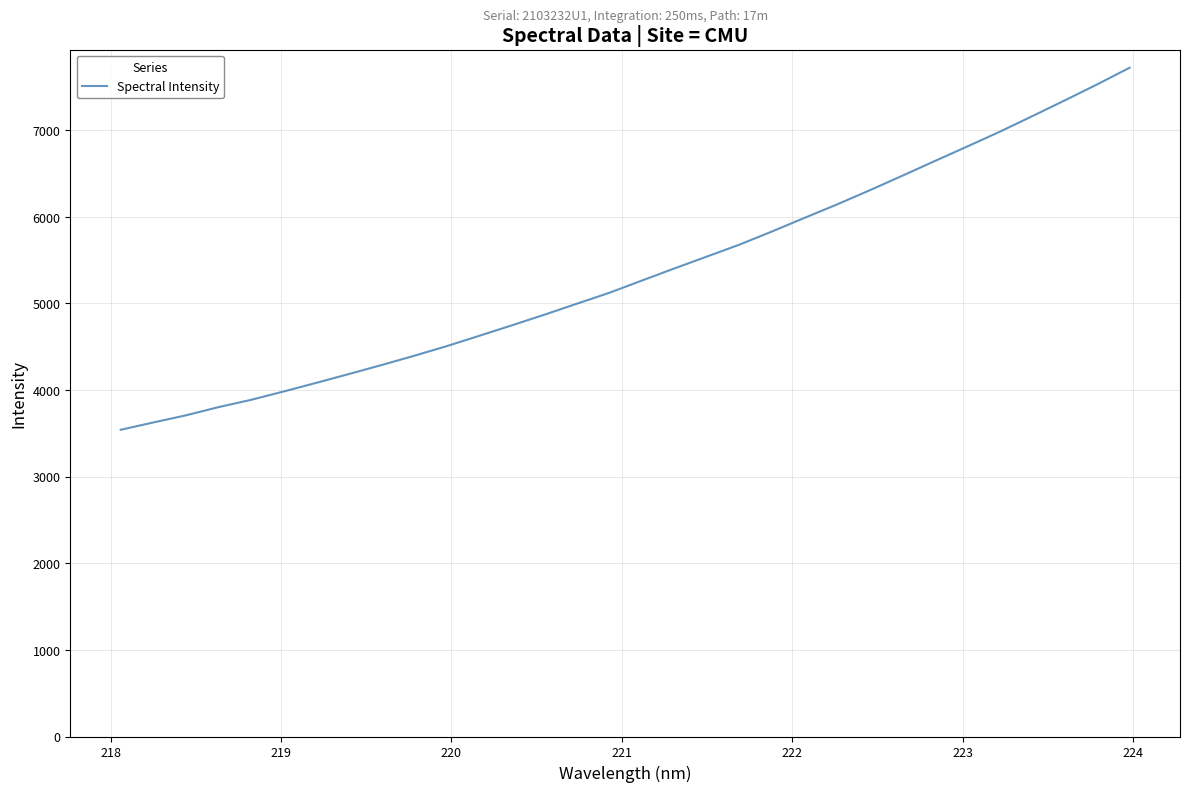

What is the difference between the maximum and minimum values?

4178.6